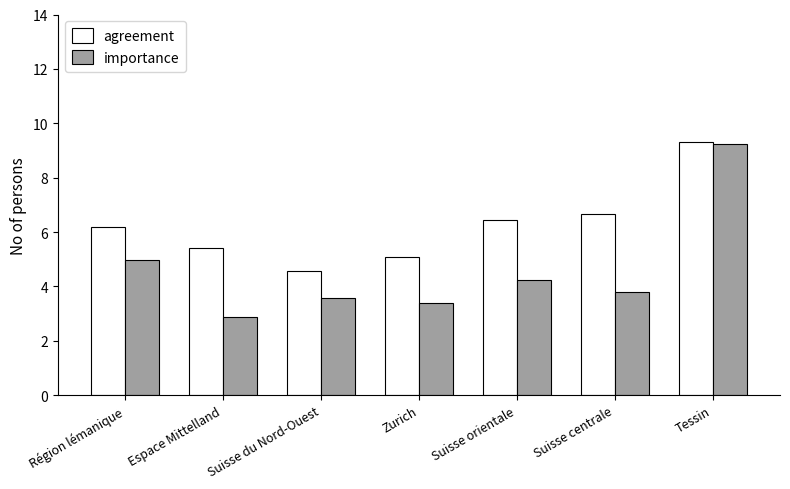

What is the sum of all agreement values?

43.7